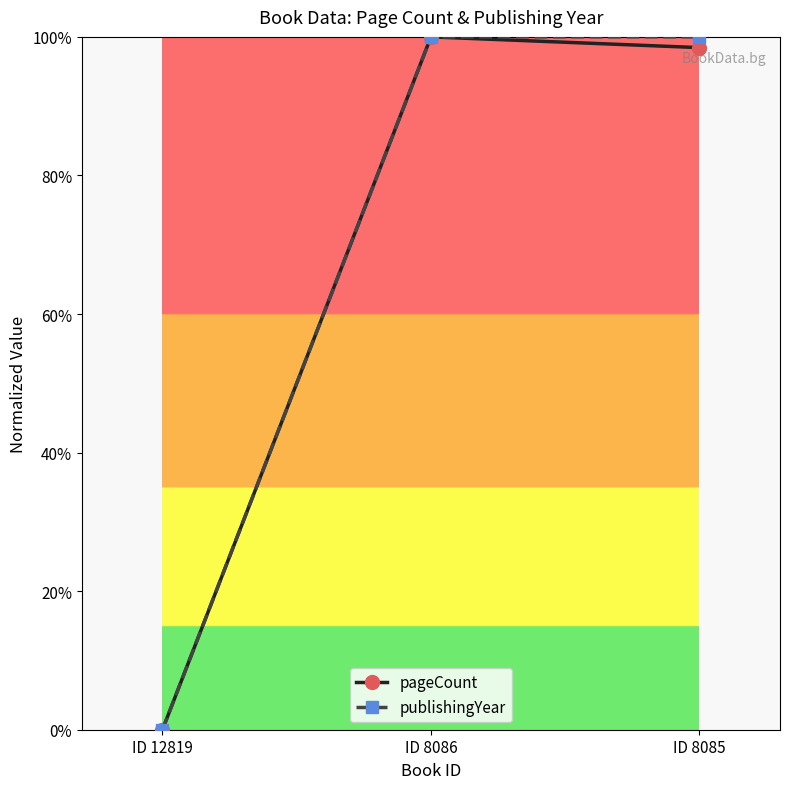

Is this an area chart (filled region under the line)?

No